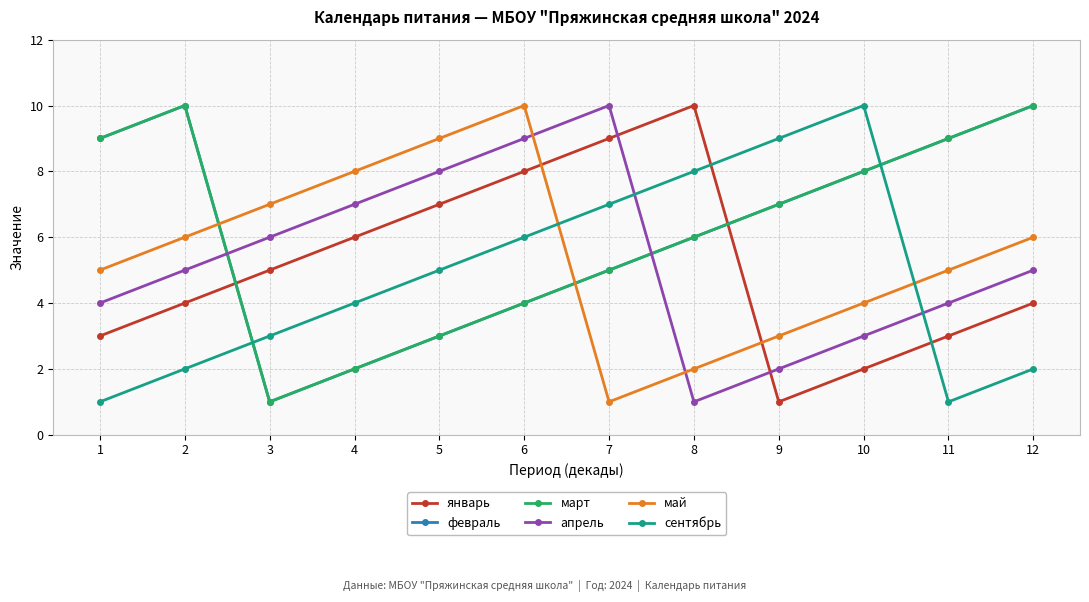

Is this an area chart (filled region under the line)?

No